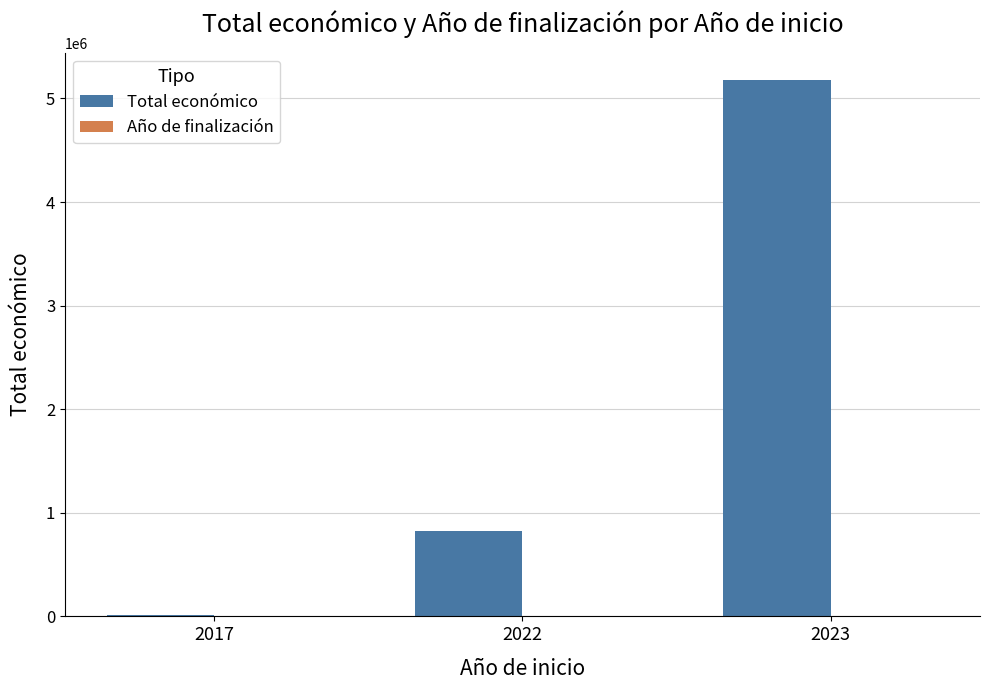

At which category is the sum across all series the highest?

2023